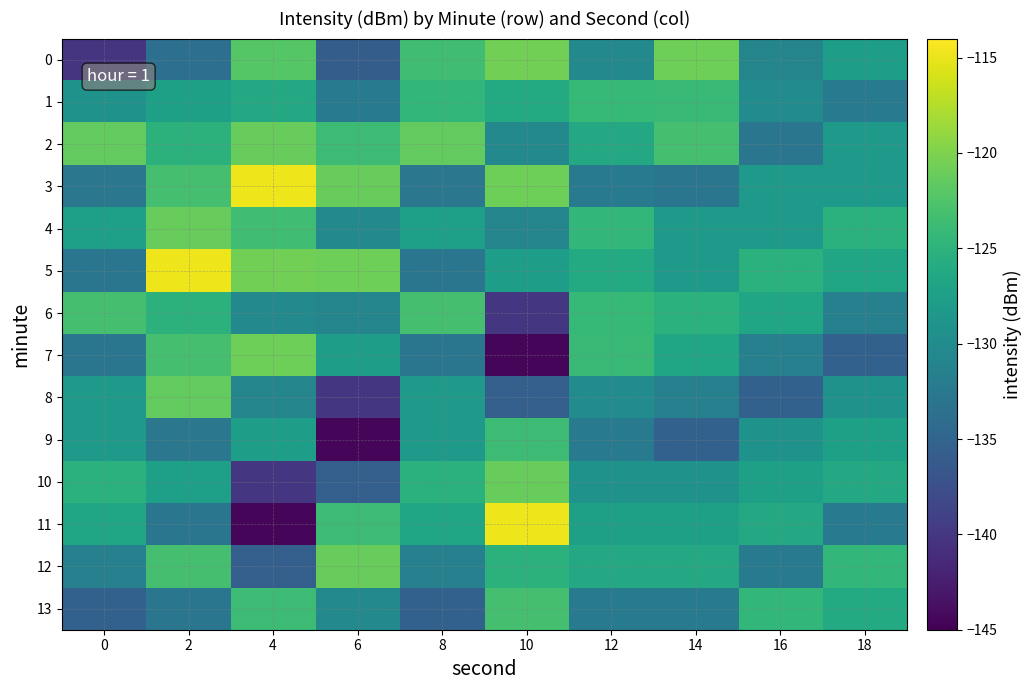

Which has a higher value, 8 or 14?

14